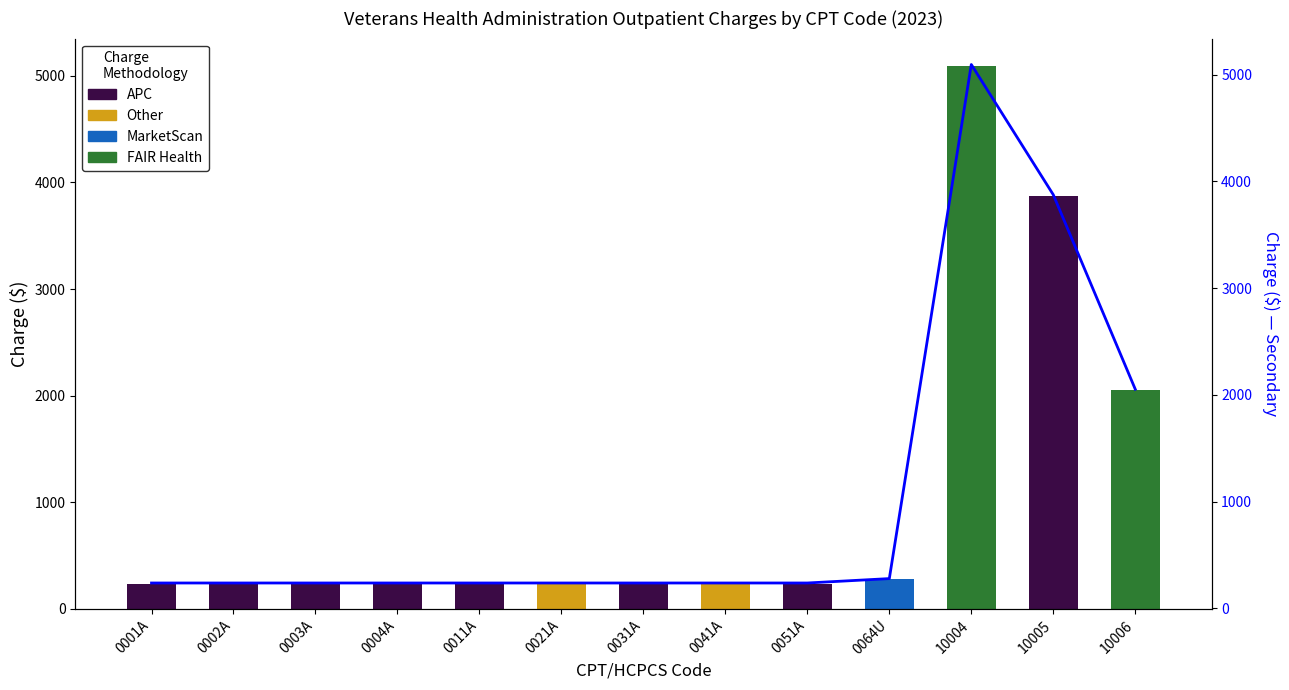

What is the sum of the Charge line values at 10006 and 0003A?

2291.1